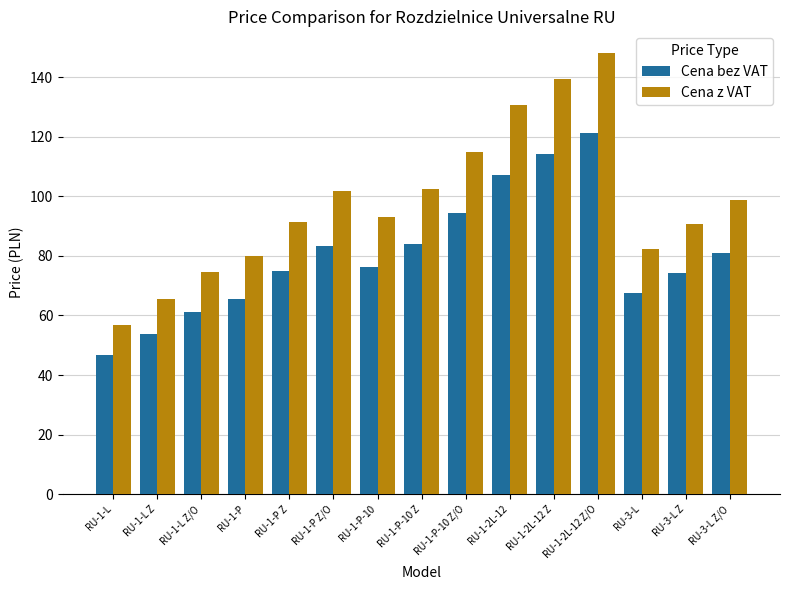

Where does the Cena bez VAT series first go above 76?

RU-1-P Z/O